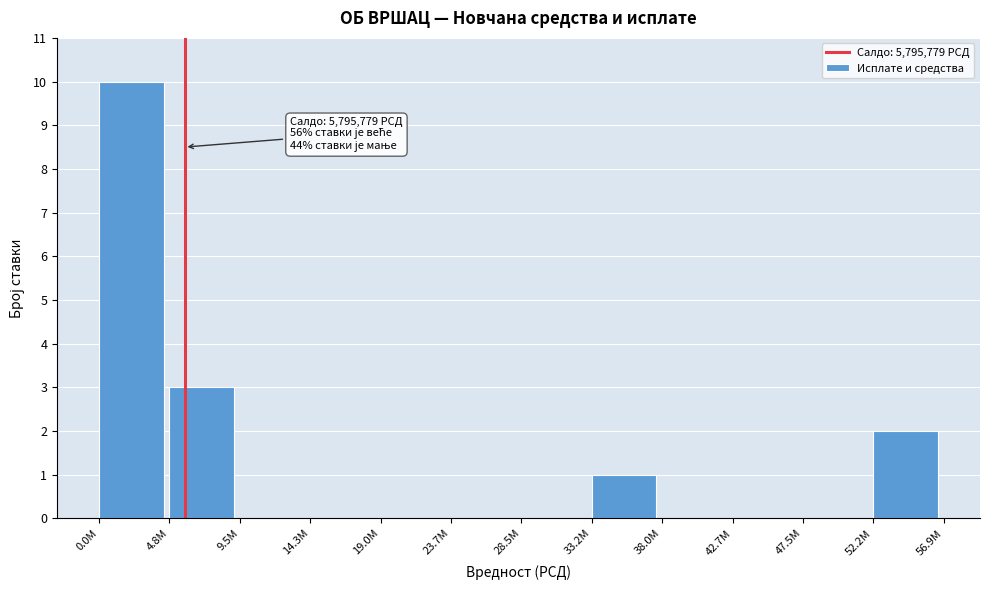

Reading left to right, list all the values displayed in this chart.

0.0M=10	4.8M=3	9.5M=0	14.3M=0	19.0M=0	23.7M=0	28.5M=0	33.2M=1	38.0M=0	42.7M=0	47.5M=0	52.2M=2